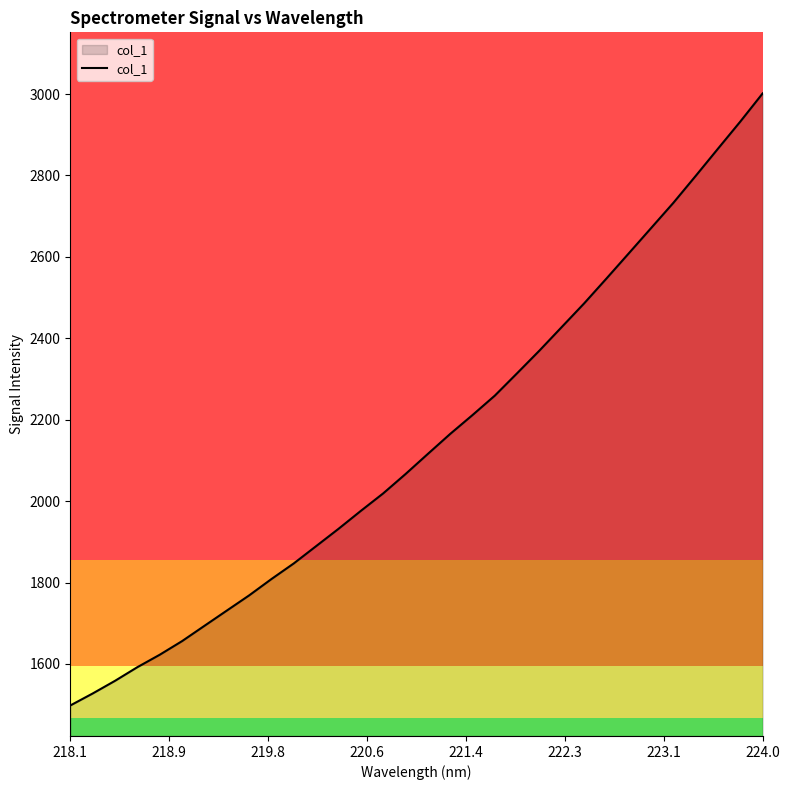

Does the chart display data point markers on the line(s)?

No